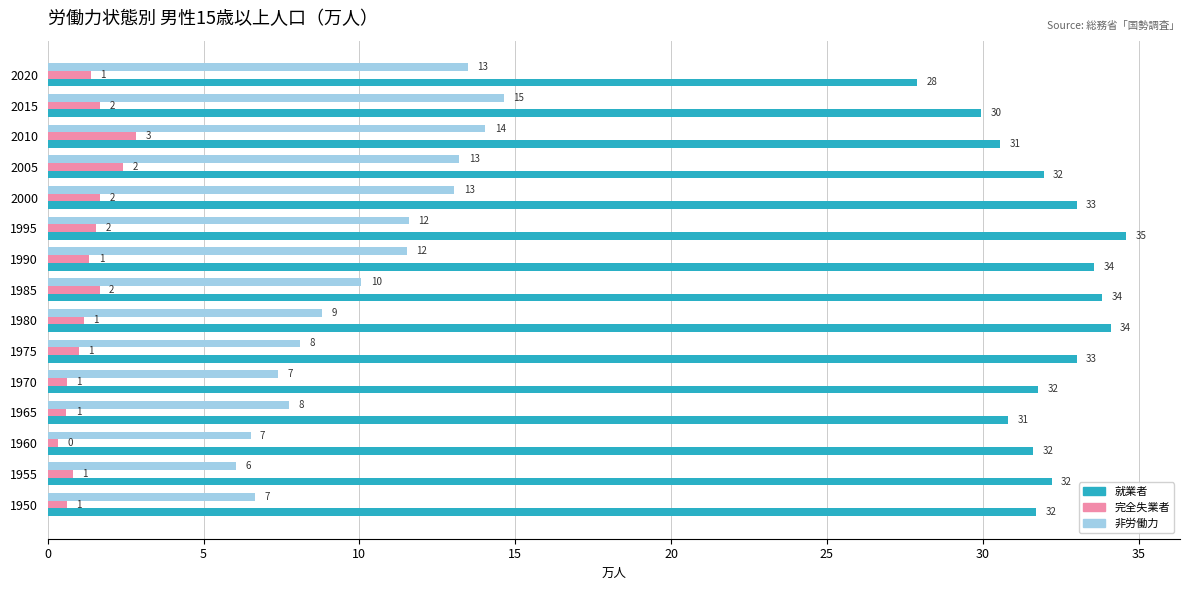

Which series changed the most between 1950 and 2015?

非労働力